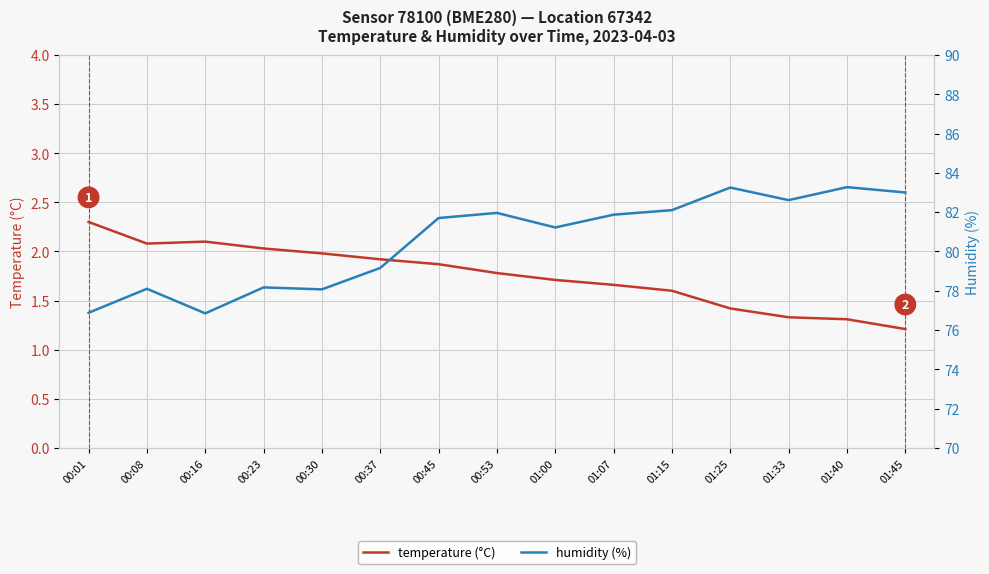

What value does the temperature (°C) series have at 01:00?

1.7